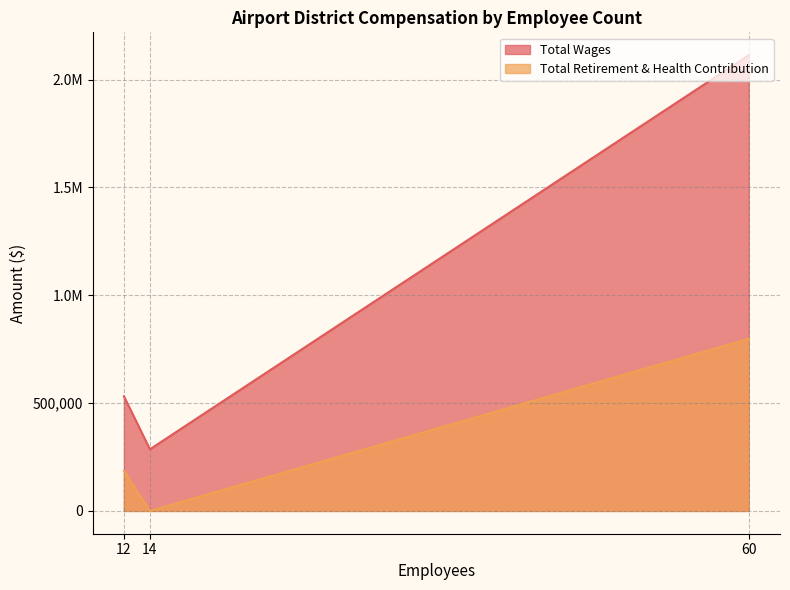

Rank the categories by Total Retirement & Health Contribution value from highest to lowest.

60, 12, 14